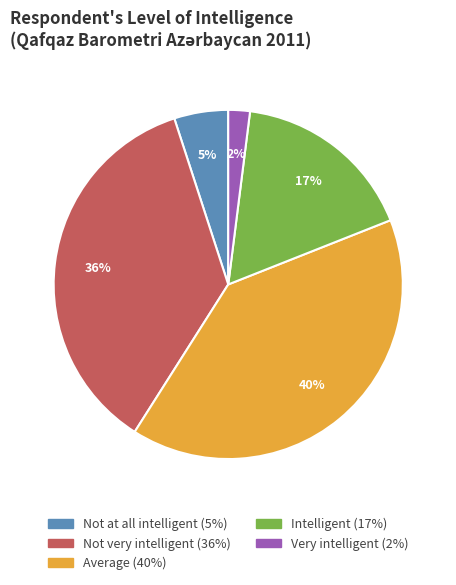

Approximately how many times larger is the value at Average compared to Very intelligent?

20.0